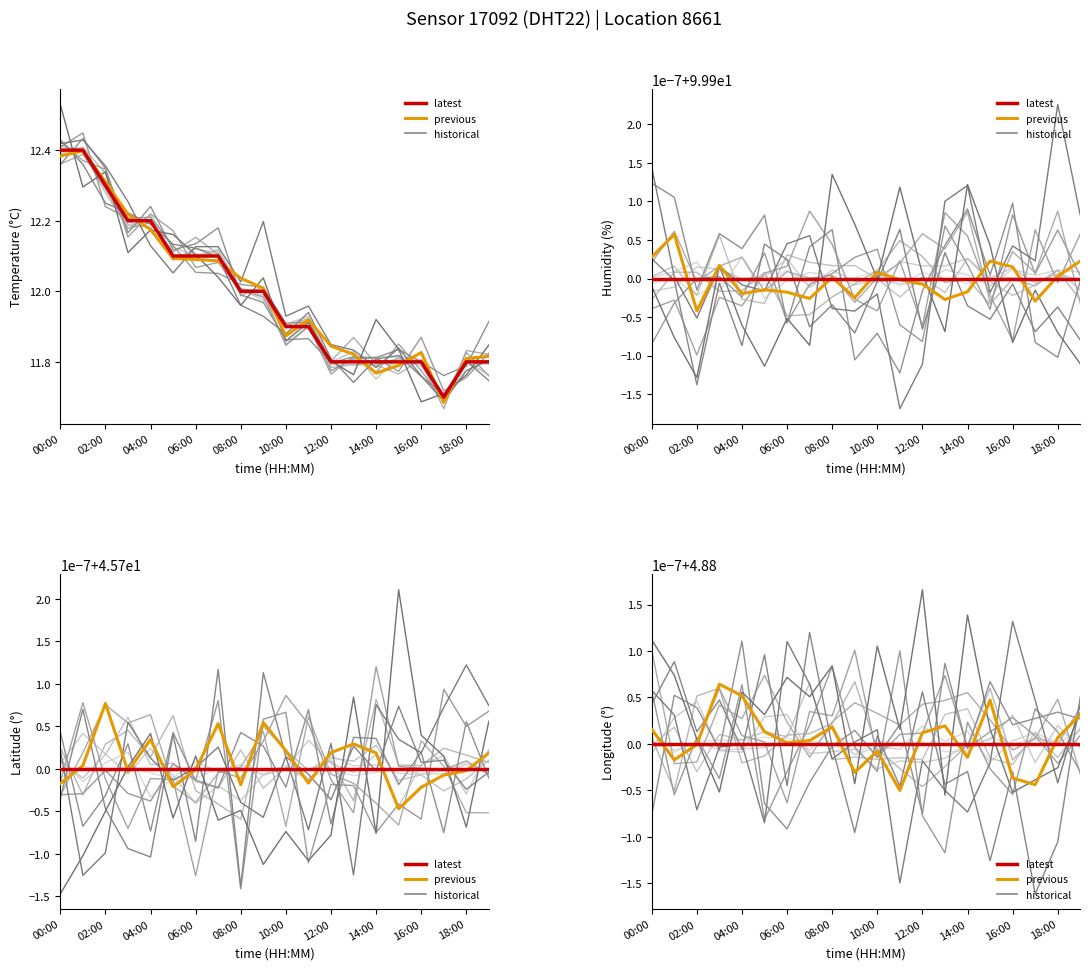

Does the chart have visible grid lines?

No